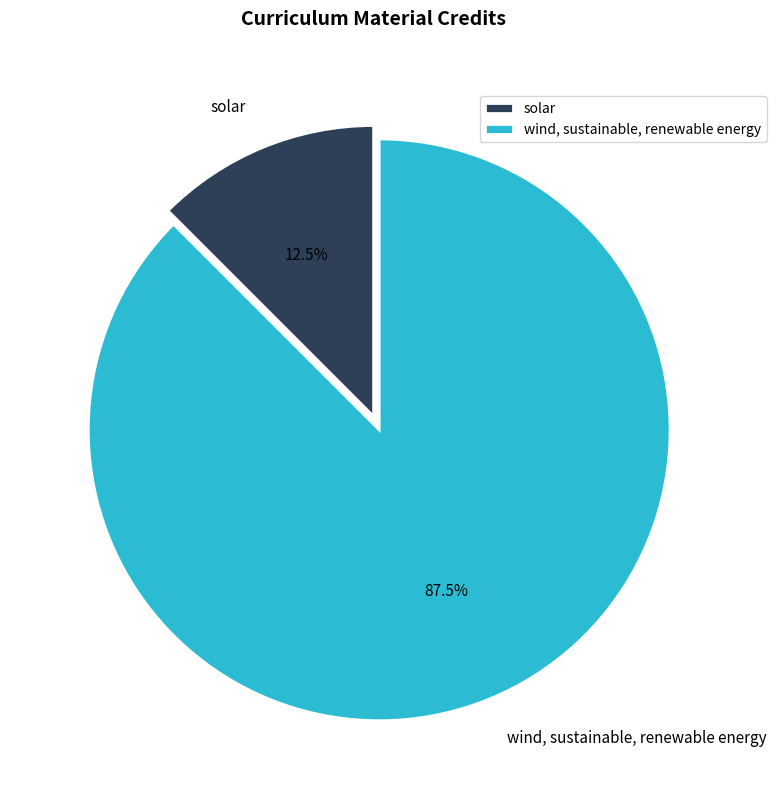

Do solar and wind, sustainable, renewable energy together represent more than half of the pie?

Yes